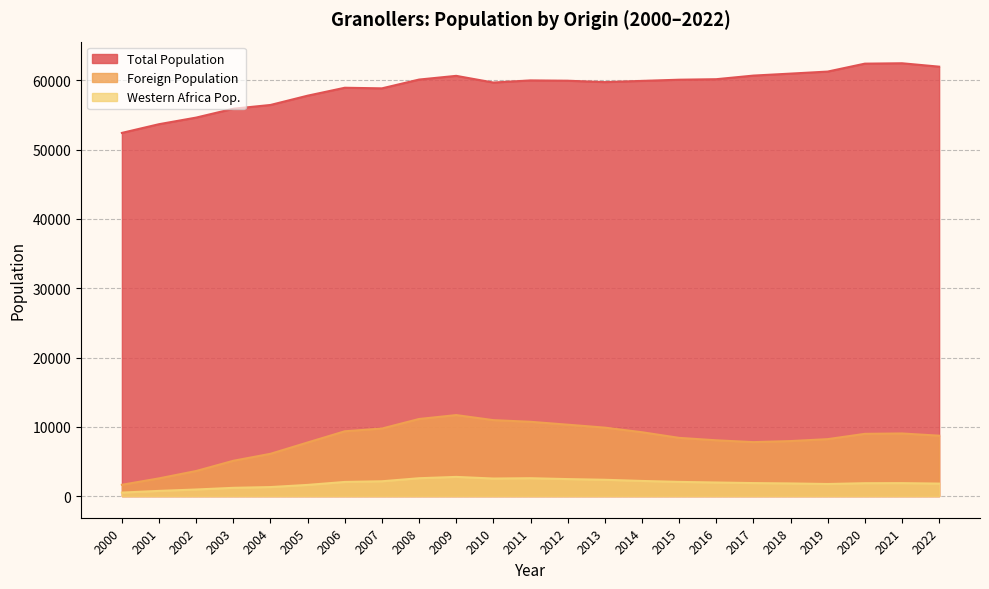

True or false: Total Population has a value of 57796 at 2005.

True